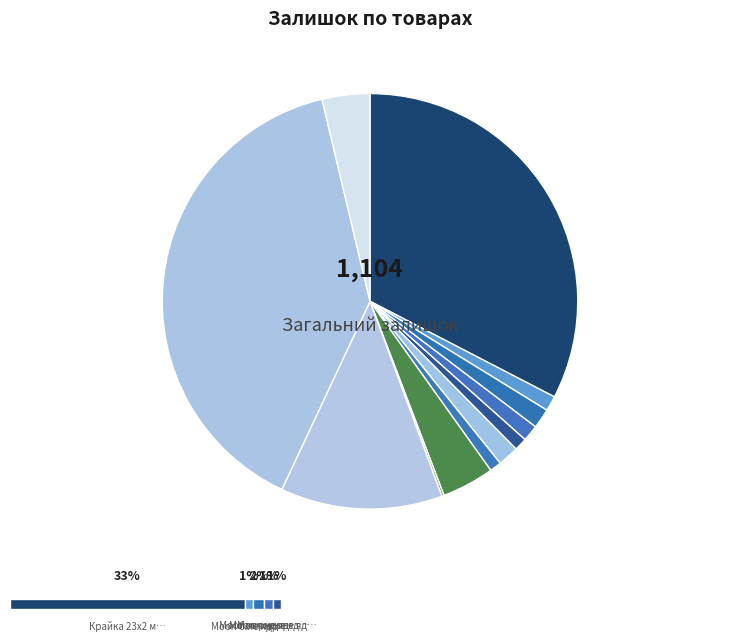

What is the largest slice in the pie chart?

Skin Giada edge (434)